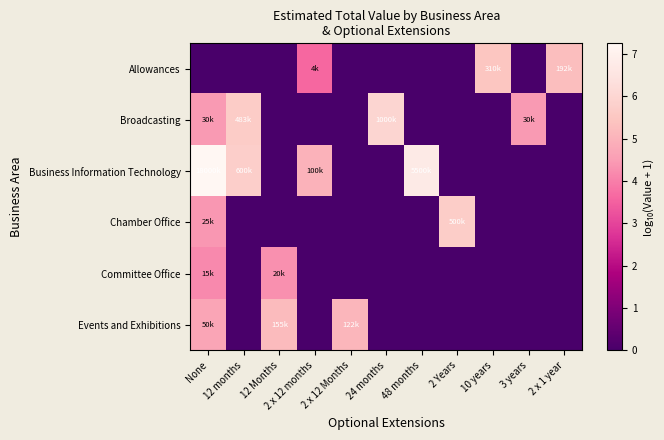

Reading left to right, what are all the values shown in this chart?

Allowances: None=0.0	12 months=0.0	12 Months=0.0	2 x 12 months=3.6	2 x 12 Months=0.0	24 months=0.0	48 months=0.0	2 Years=0.0	10 years=5.5	3 years=0.0	2 x 1 year=5.3
Broadcasting: None=4.5	12 months=5.7	12 Months=0.0	2 x 12 months=0.0	2 x 12 Months=0.0	24 months=6.0	48 months=0.0	2 Years=0.0	10 years=0.0	3 years=4.5	2 x 1 year=0.0
Business Information Technology: None=7.3	12 months=5.8	12 Months=0.0	2 x 12 months=5.0	2 x 12 Months=0.0	24 months=0.0	48 months=6.7	2 Years=0.0	10 years=0.0	3 years=0.0	2 x 1 year=0.0
Chamber Office: None=4.4	12 months=0.0	12 Months=0.0	2 x 12 months=0.0	2 x 12 Months=0.0	24 months=0.0	48 months=0.0	2 Years=5.7	10 years=0.0	3 years=0.0	2 x 1 year=0.0
Committee Office: None=4.2	12 months=0.0	12 Months=4.3	2 x 12 months=0.0	2 x 12 Months=0.0	24 months=0.0	48 months=0.0	2 Years=0.0	10 years=0.0	3 years=0.0	2 x 1 year=0.0
Events and Exhibitions: None=4.7	12 months=0.0	12 Months=5.2	2 x 12 months=0.0	2 x 12 Months=5.1	24 months=0.0	48 months=0.0	2 Years=0.0	10 years=0.0	3 years=0.0	2 x 1 year=0.0